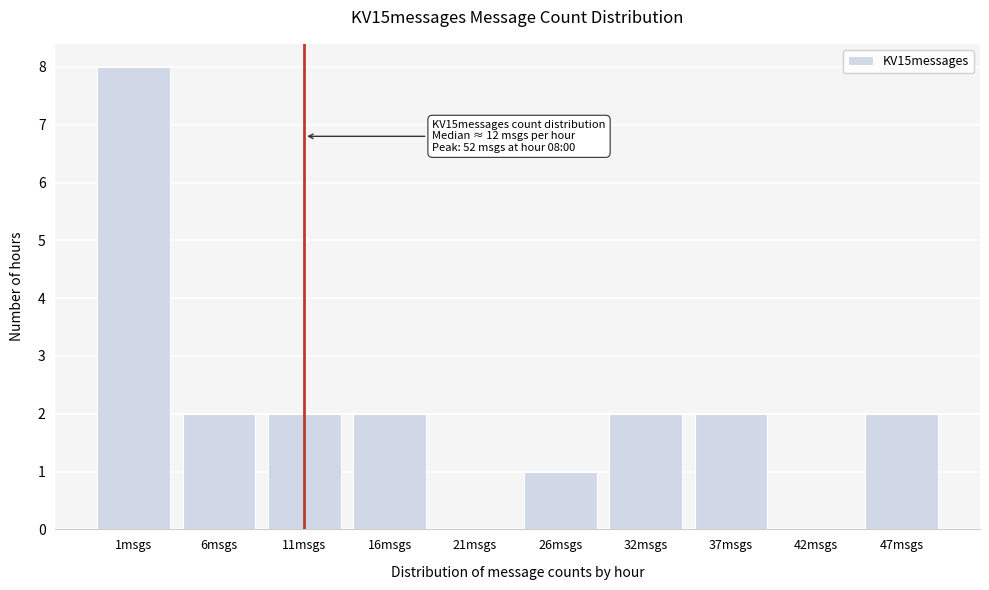

Reading left to right, transcribe all the data shown in this chart.

1msgs=8	6msgs=2	11msgs=2	16msgs=2	21msgs=0	26msgs=1	32msgs=2	37msgs=2	42msgs=0	47msgs=2